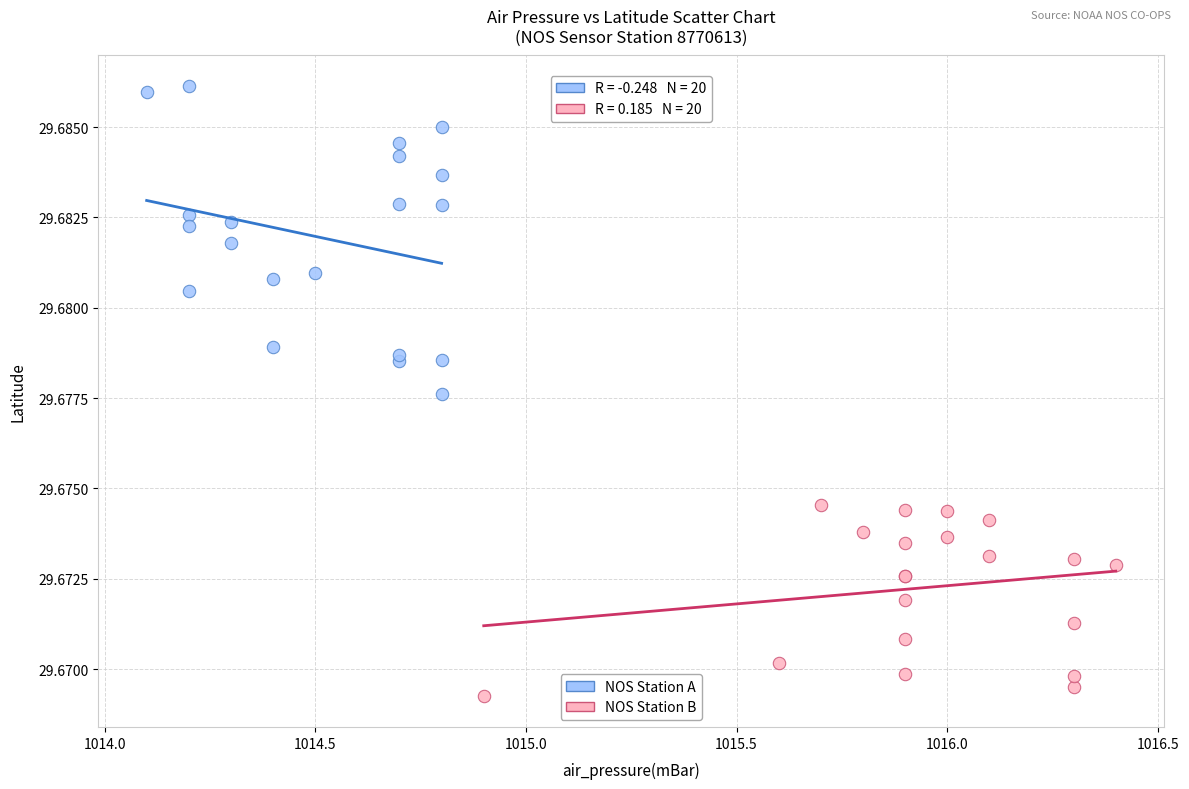

What are all the series names shown in the legend?

NOS Station A, NOS Station B